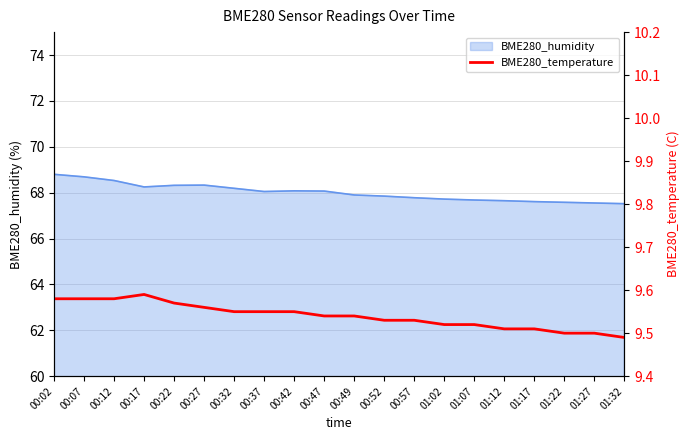

What is the maximum value for BME280_humidity?

68.8